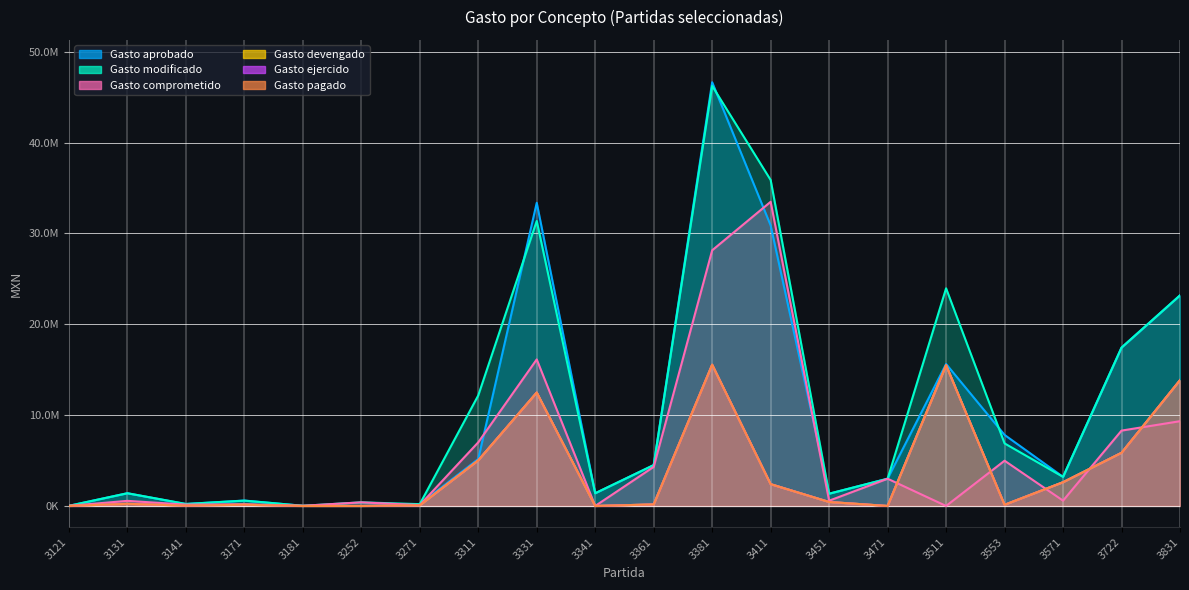

Where is the first local minimum for Gasto aprobado?

3141